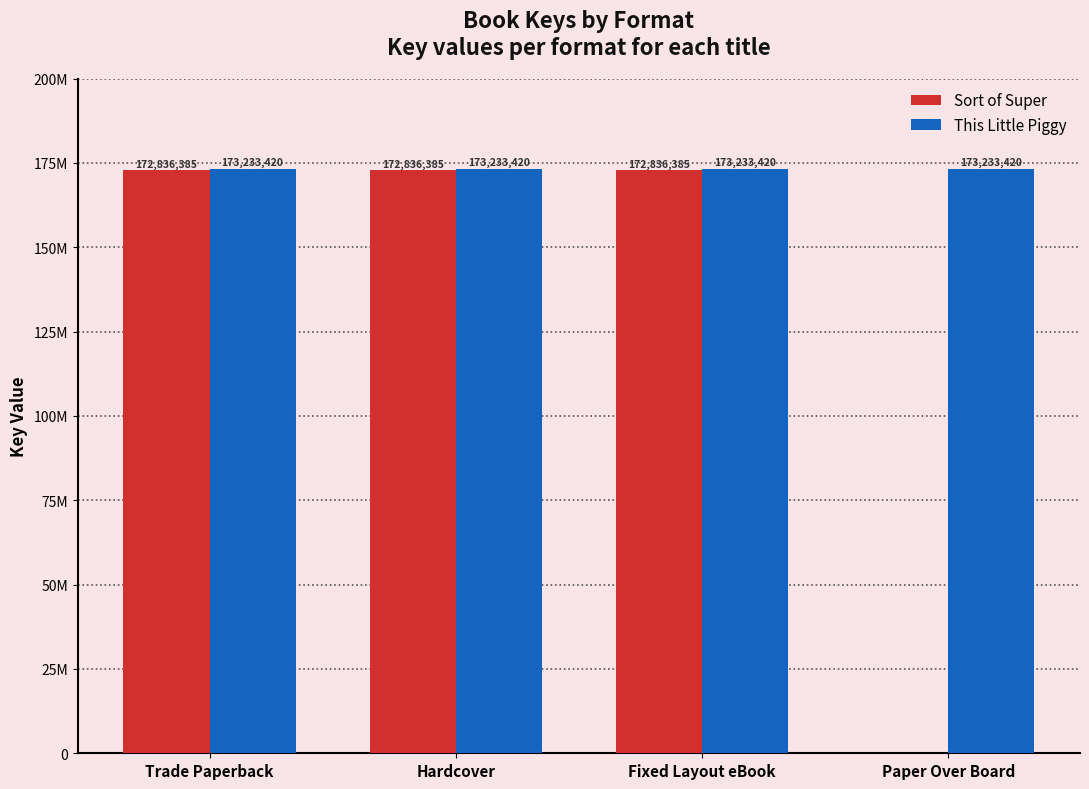

What is the value of the This Little Piggy bar at the 4th from the left?

173233420